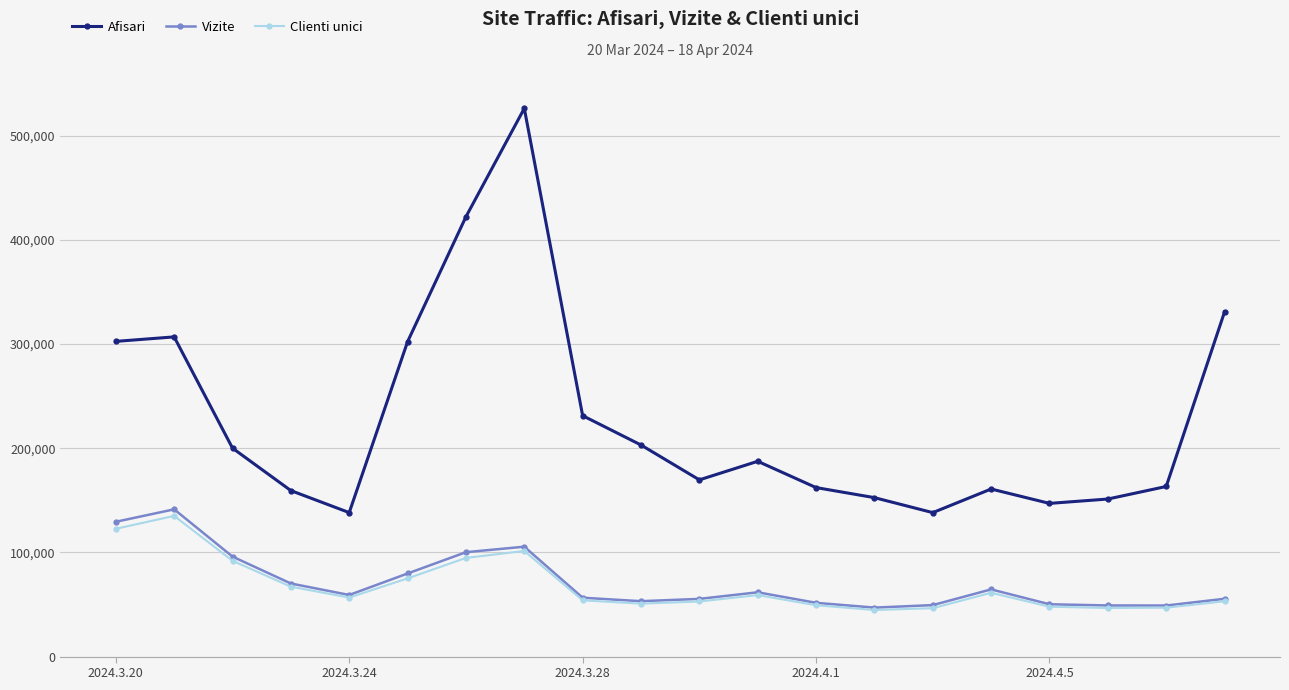

How many distinct data groups are displayed?

3